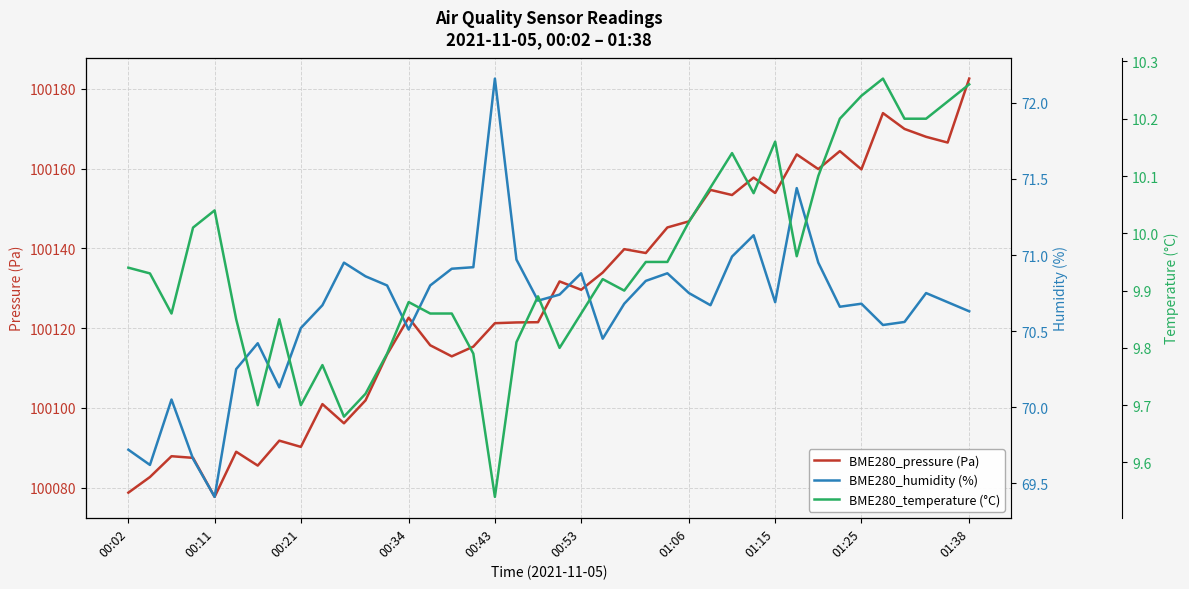

Is it true that BME280_pressure (Pa) equals 100115.7 at 14?

True